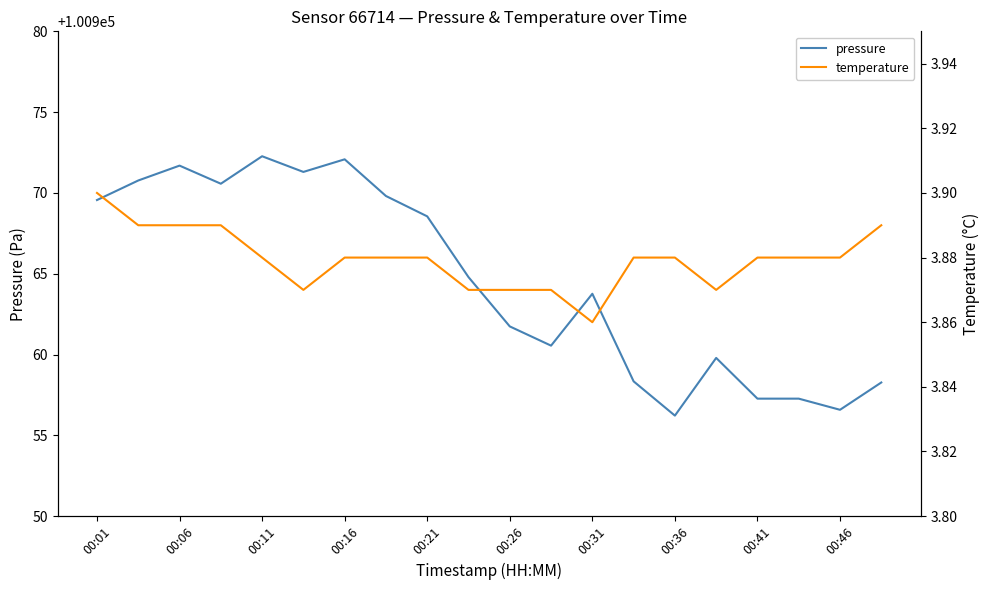

The pressure series shows 131705.6 at 00:16. True or false?

False